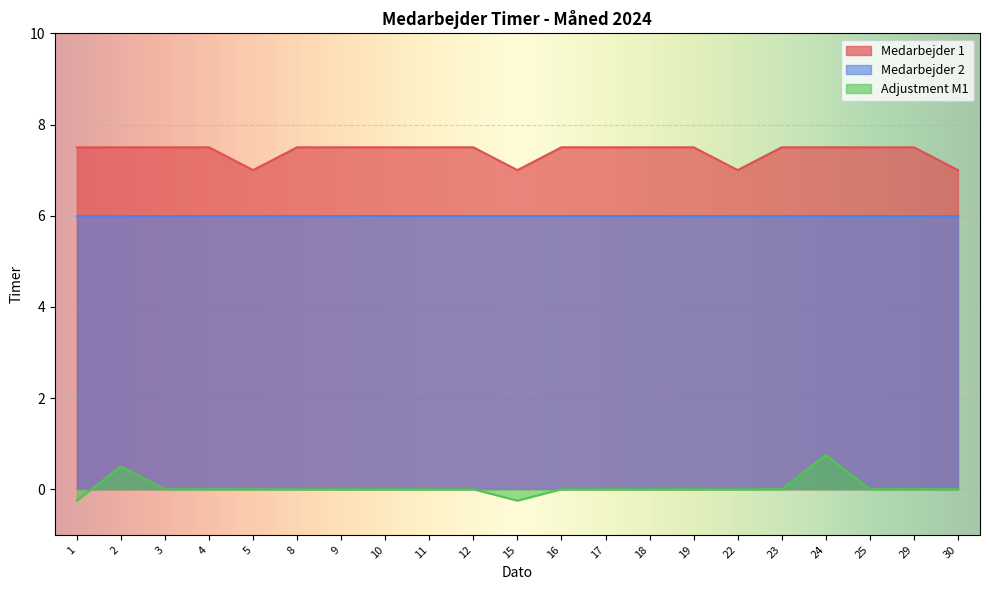

Rank the series by their average value, from highest to lowest.

Medarbejder 1, Medarbejder 2, Adjustment M1